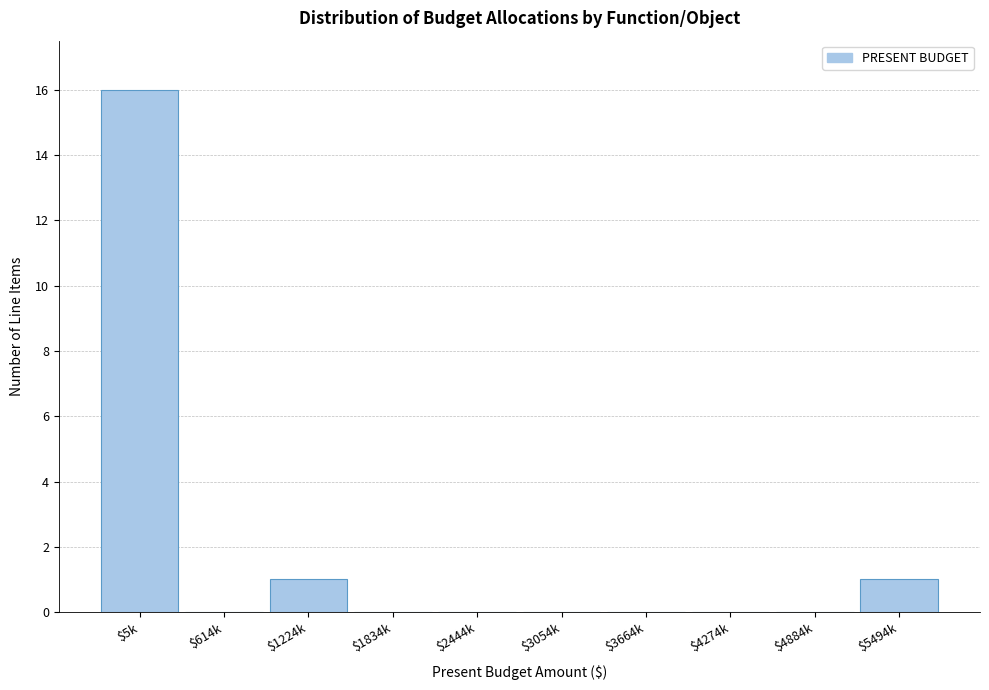

What is the greatest value displayed?

16